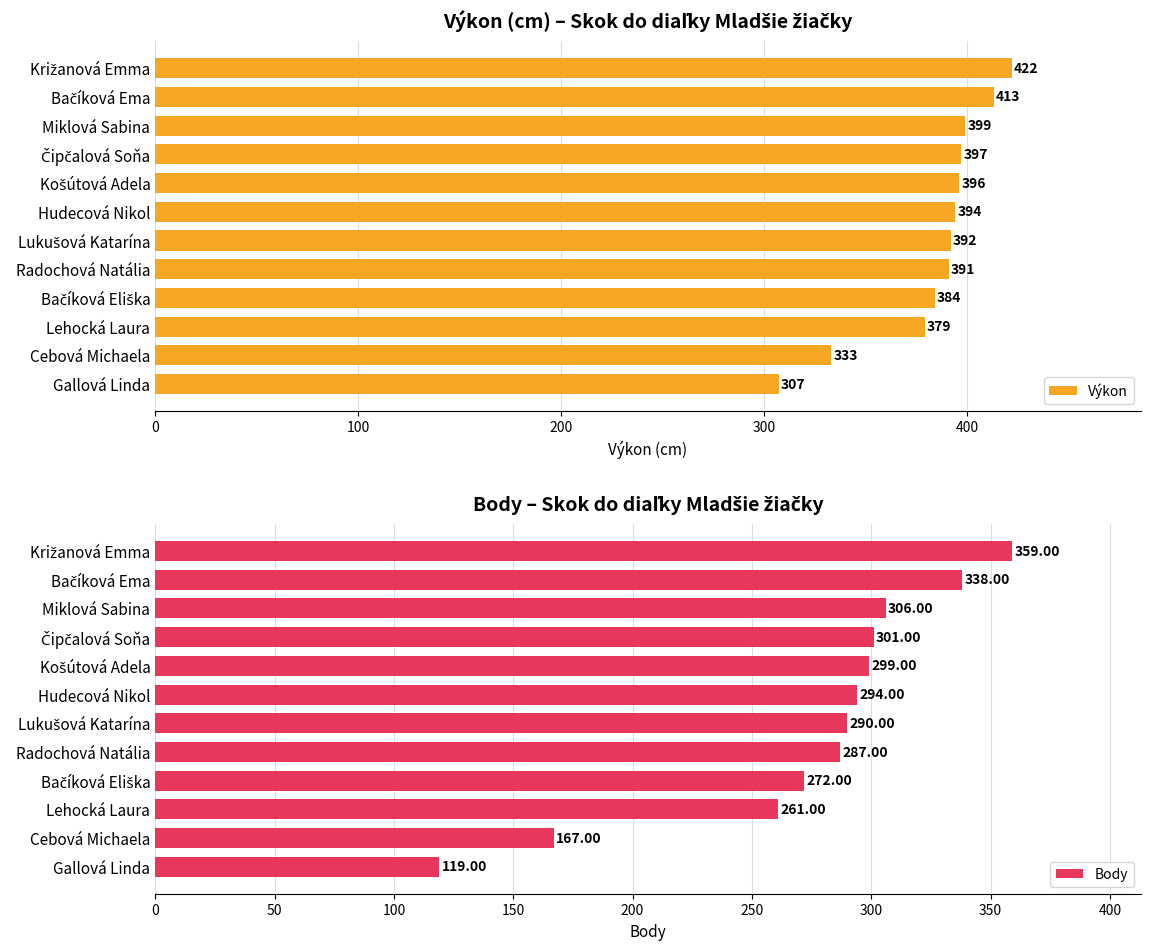

What is the difference between the maximum and minimum values in the Body series?

240